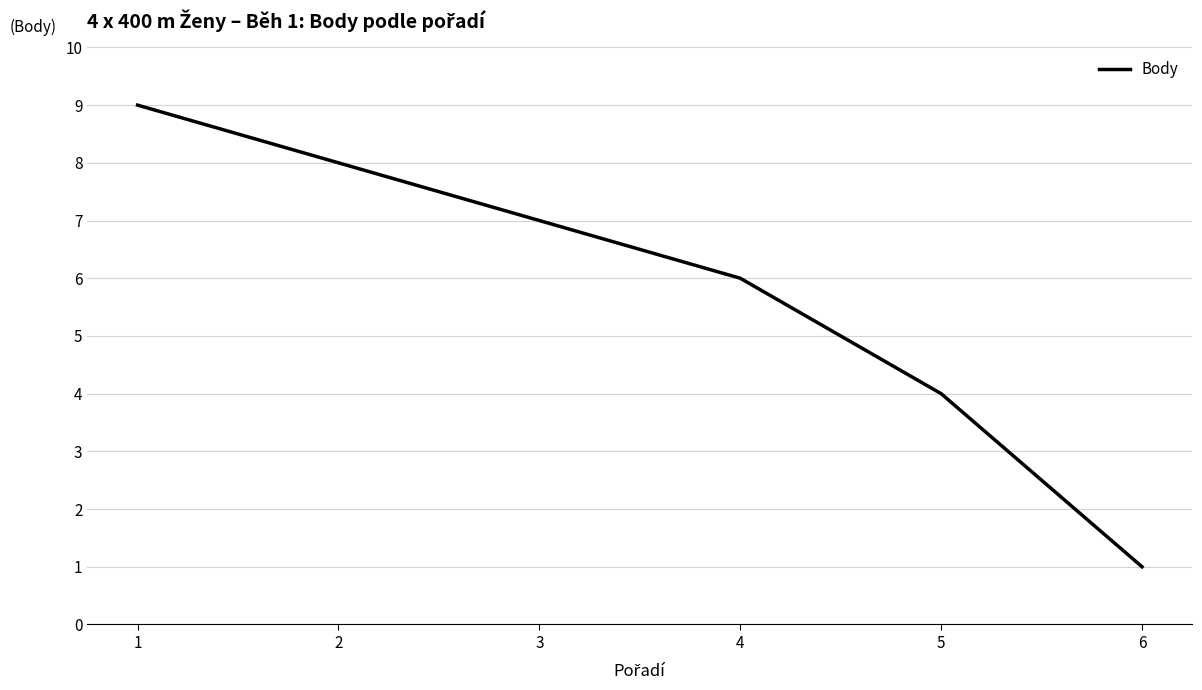

Reading left to right, transcribe all the data shown in this chart.

1=9	2=8	3=7	4=6	5=4	6=1